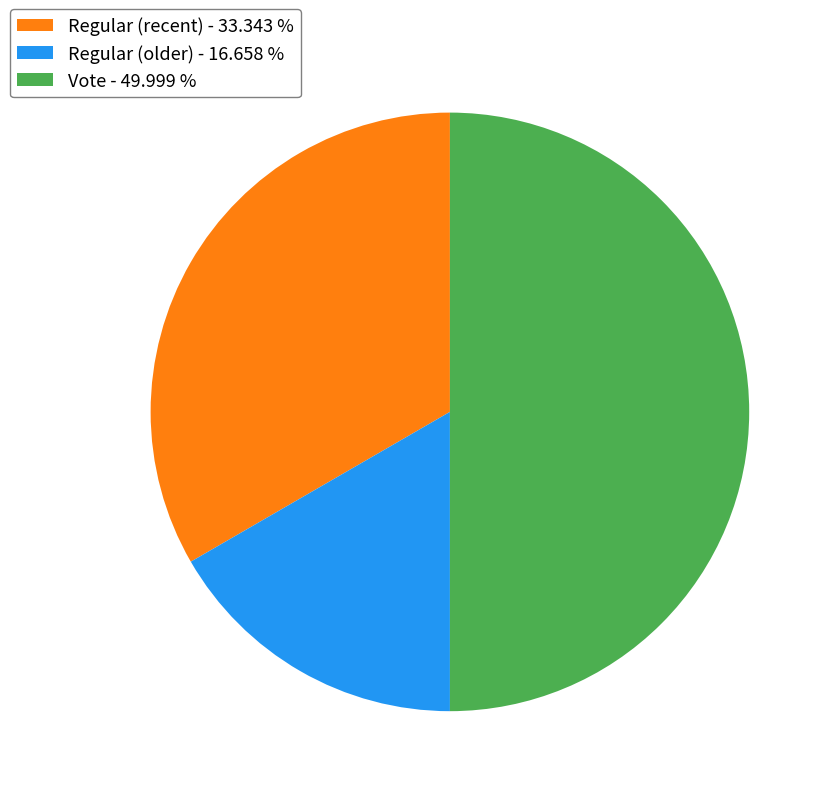

Which slice is the smallest?

Regular (older) - 16.658 %